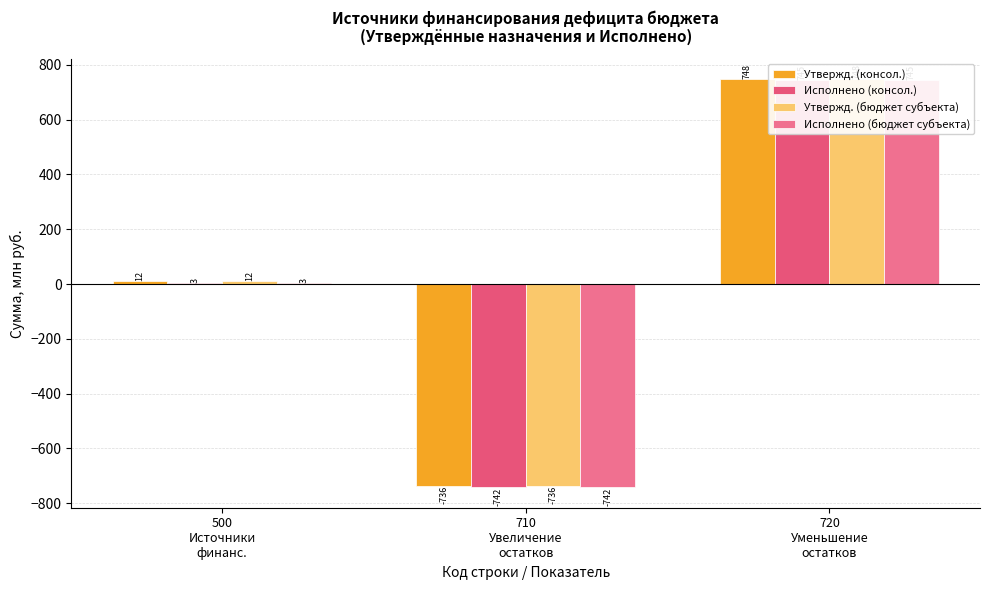

What are all the series names shown in the legend?

Утвержд. (консол.), Исполнено (консол.), Утвержд. (бюджет субъекта), Исполнено (бюджет субъекта)